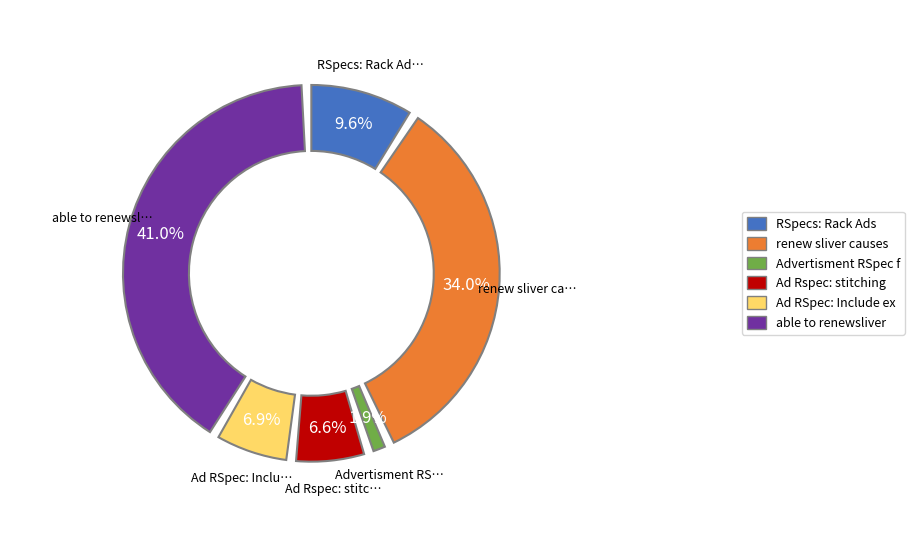

What is the change in value from Advertisment RSpec fails to Ad Rspec: stitching extension?

+18